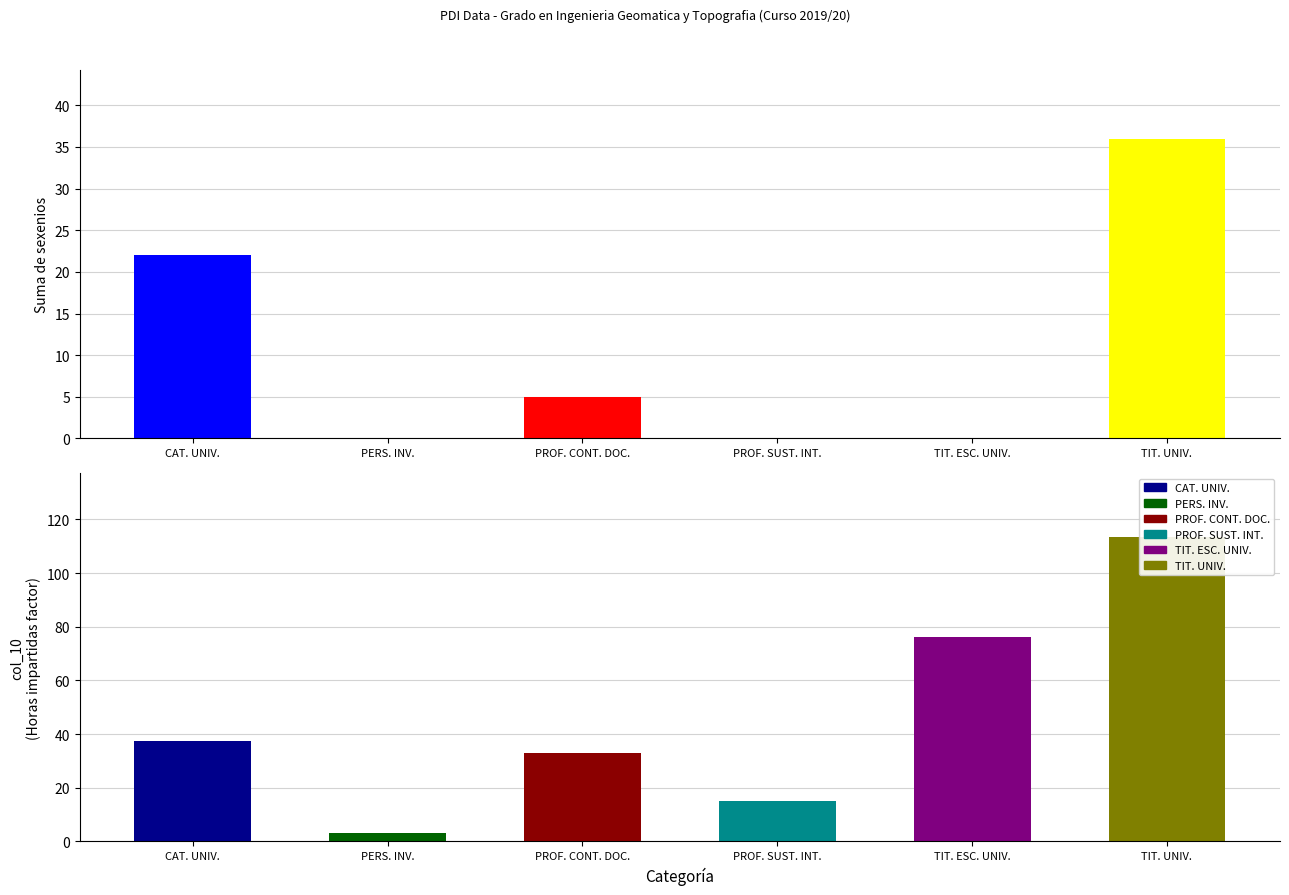

Reading left to right, transcribe all the data shown in this chart.

22	0	5	0	0	36